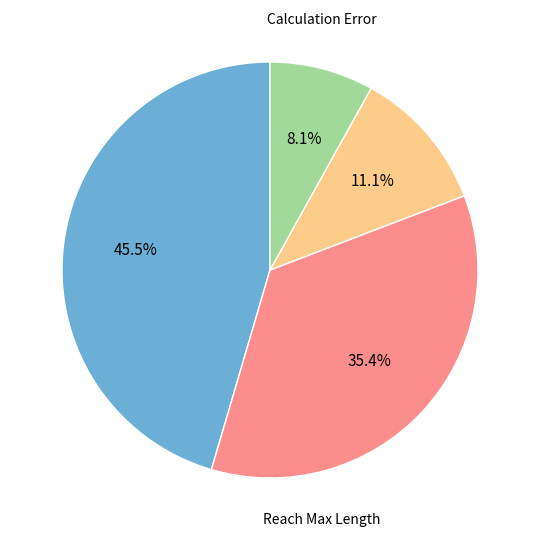

Is there a majority slice in this chart?

No